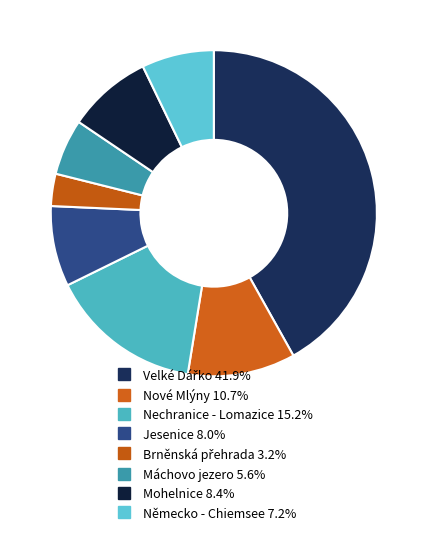

How many segments does this pie chart have?

8